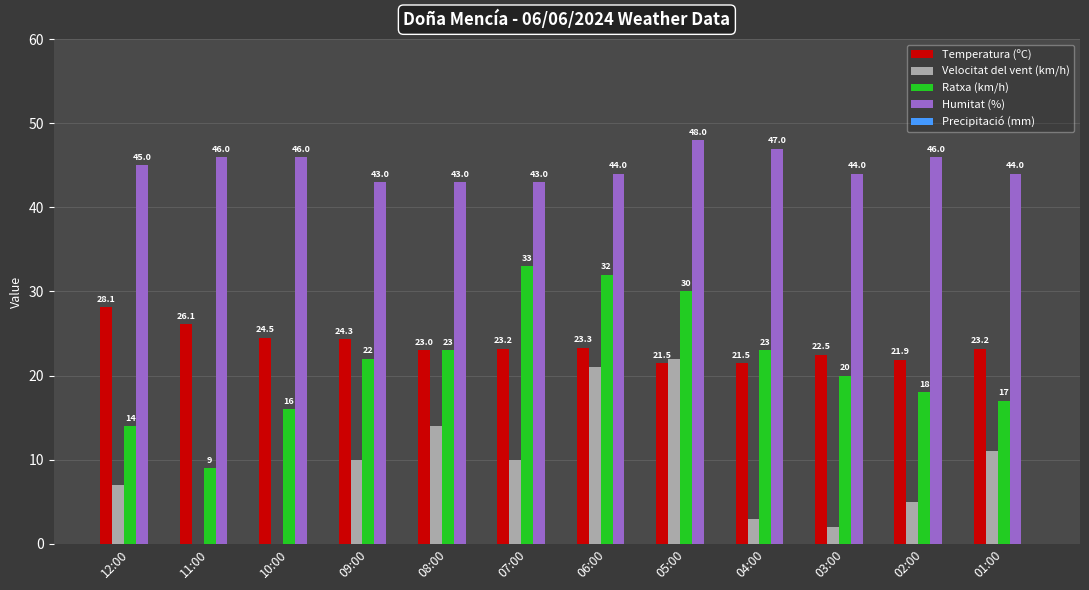

Which series has the largest range (max minus min)?

Ratxa (km/h)